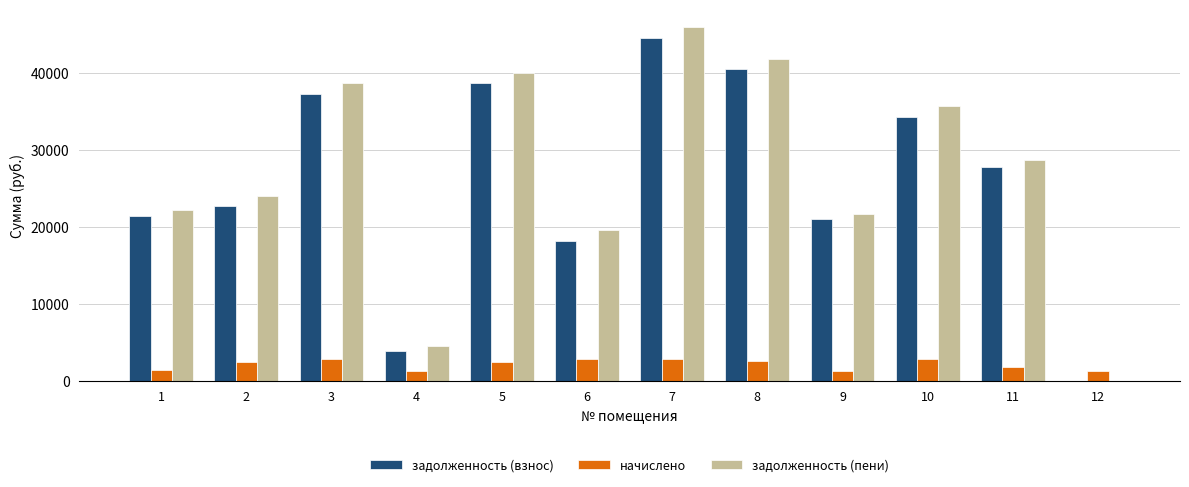

The задолженность (взнос) series shows 58141.9 at 3. True or false?

False